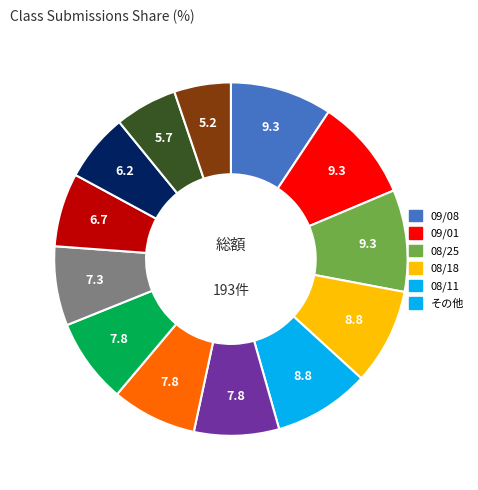

How many slices are in this pie chart?

13